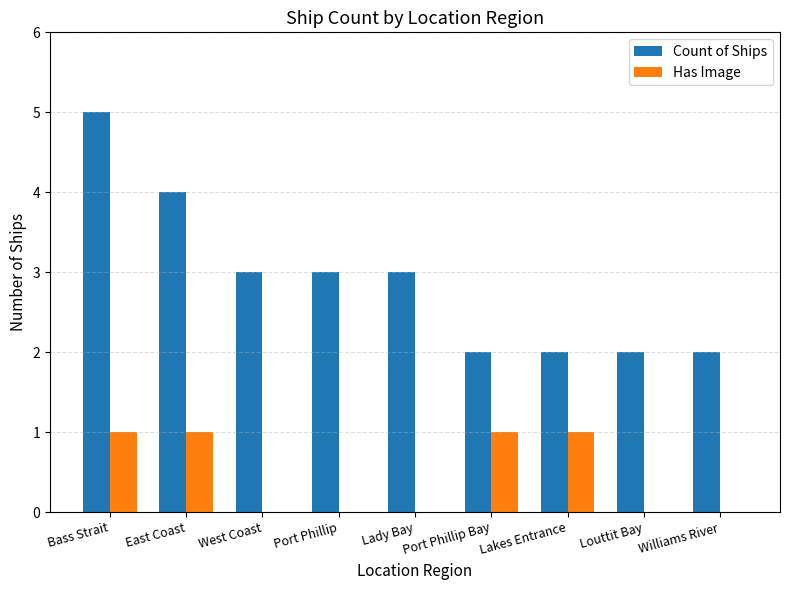

What is the sum of all Count of Ships values?

26